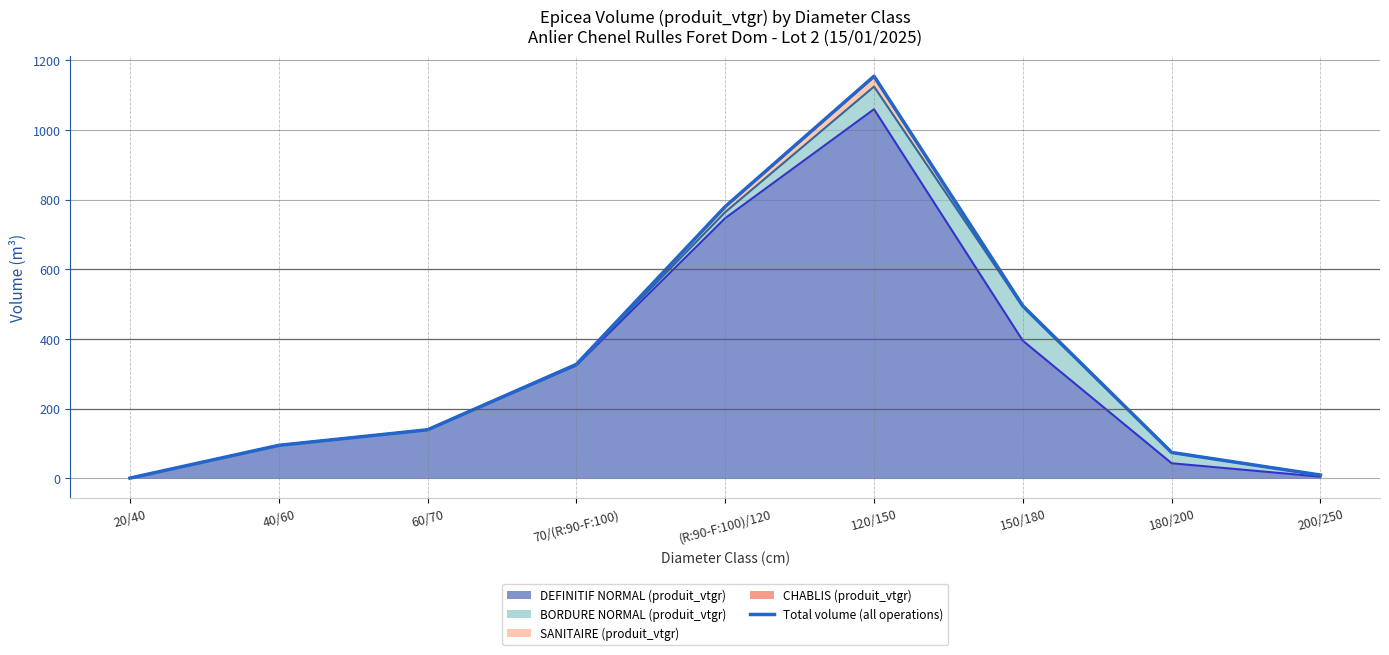

True or false: SANITAIRE (produit_vtgr) (cumulative) and CHABLIS (produit_vtgr) (cumulative) intersect in this chart.

False